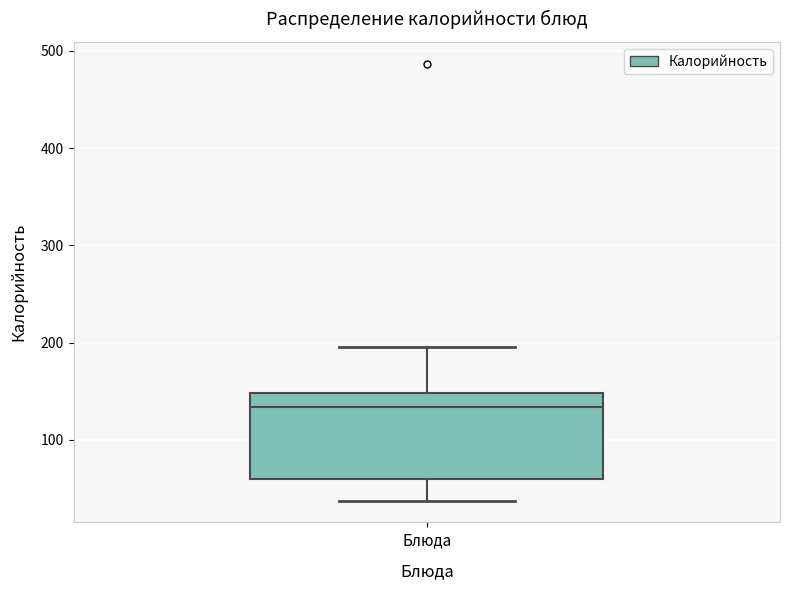

Where is the lower edge of the box for Блюда on the y-axis? The values are not printed on the chart, so give them approximately, as read against the axis.

60